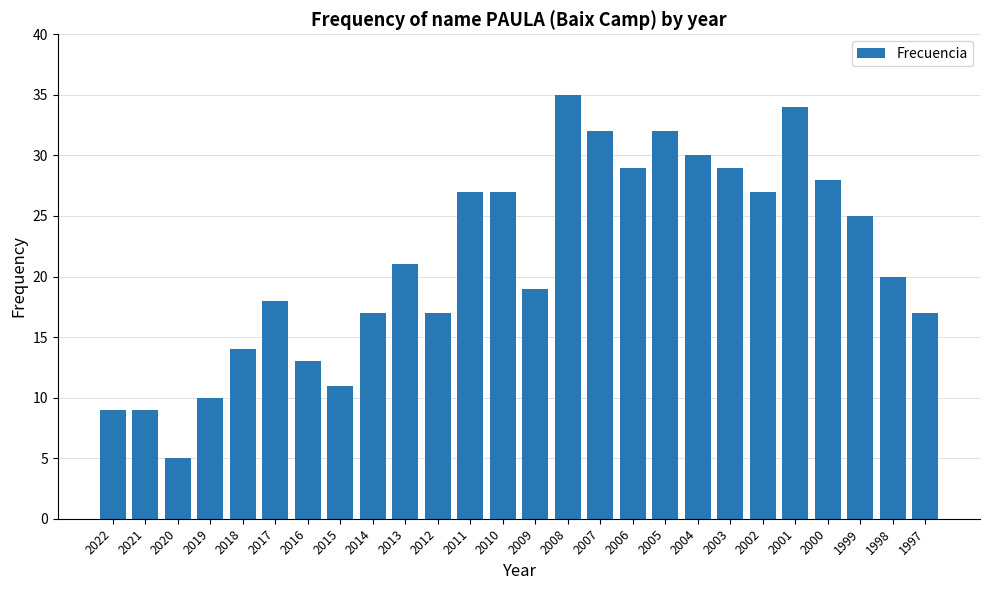

What is the difference between the second highest and minimum values?

29